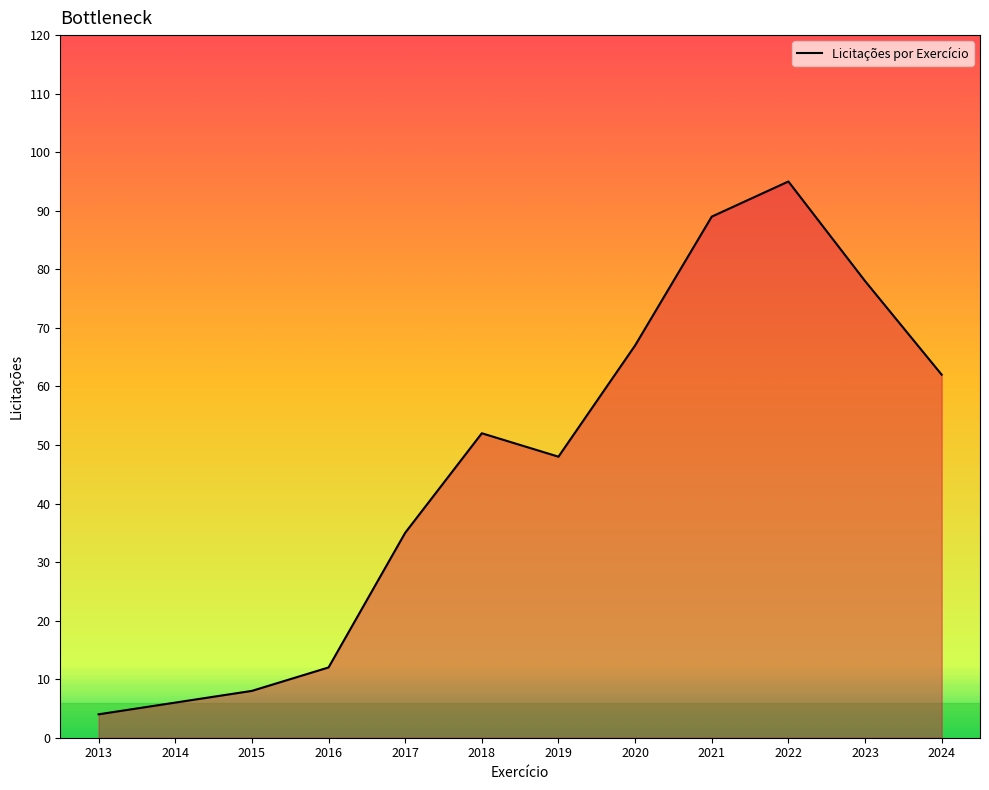

Where is the first local minimum?

2019